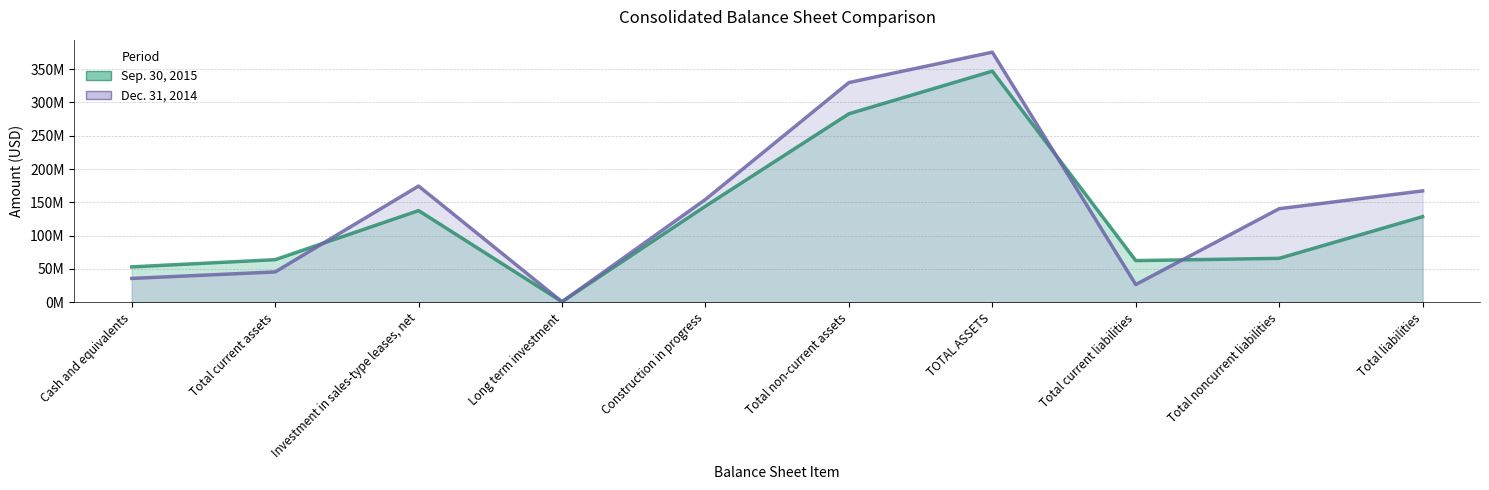

Between Investment in sales-type leases, net and Total current liabilities, which series saw the biggest shift?

Dec. 31, 2014 (line)